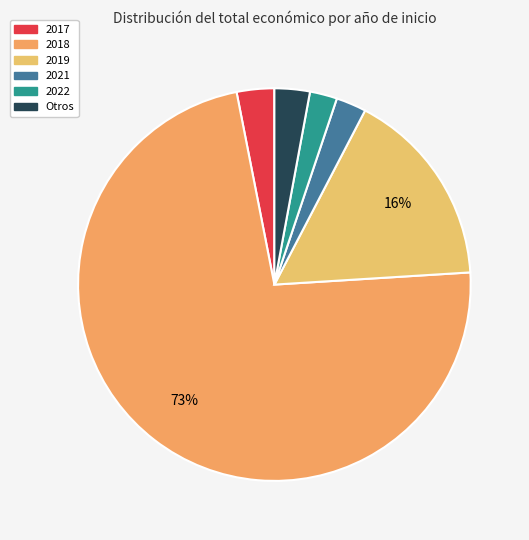

How many segments does this pie chart have?

6